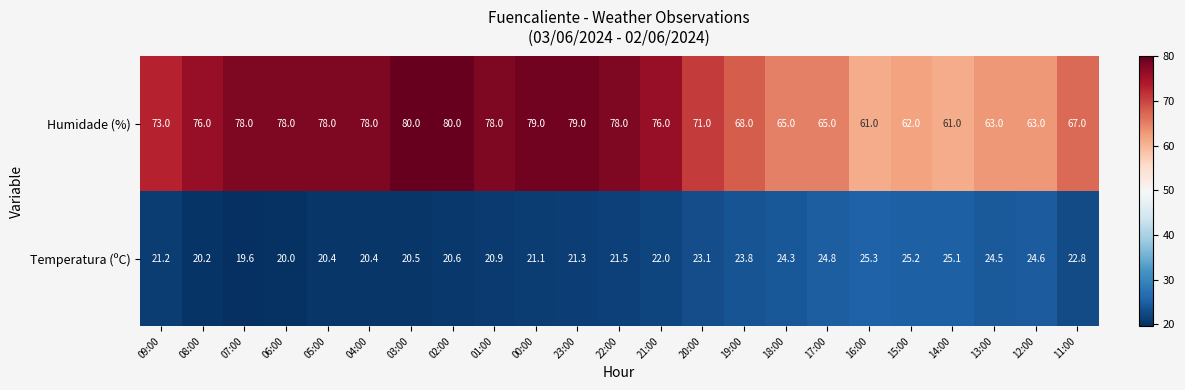

What is the average value of the Temperatura (ºC) series?

22.3